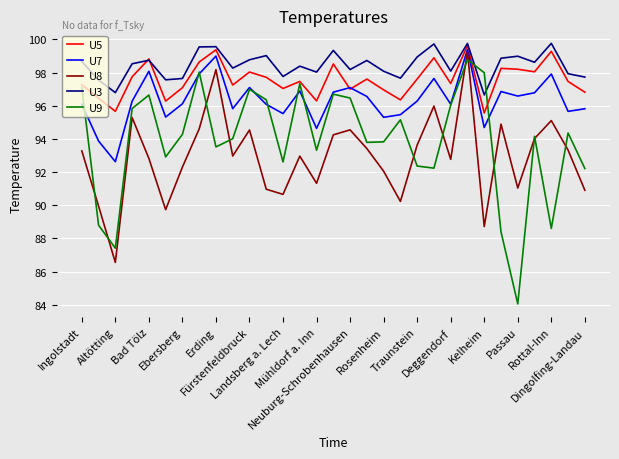

What is the smallest value displayed?

84.1